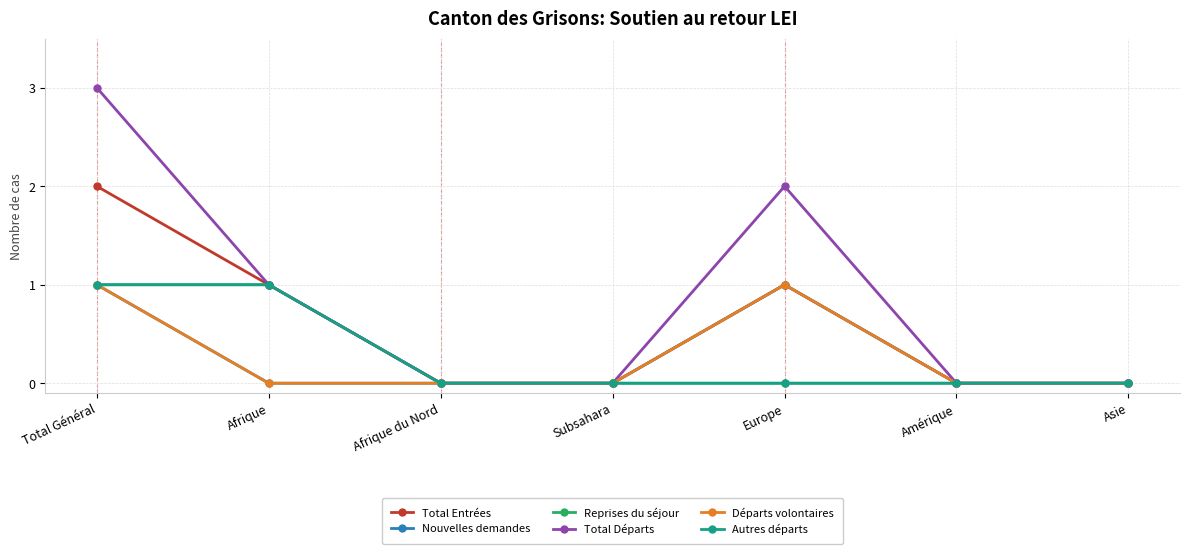

True or false: Autres départs and Total Entrées intersect in this chart.

False